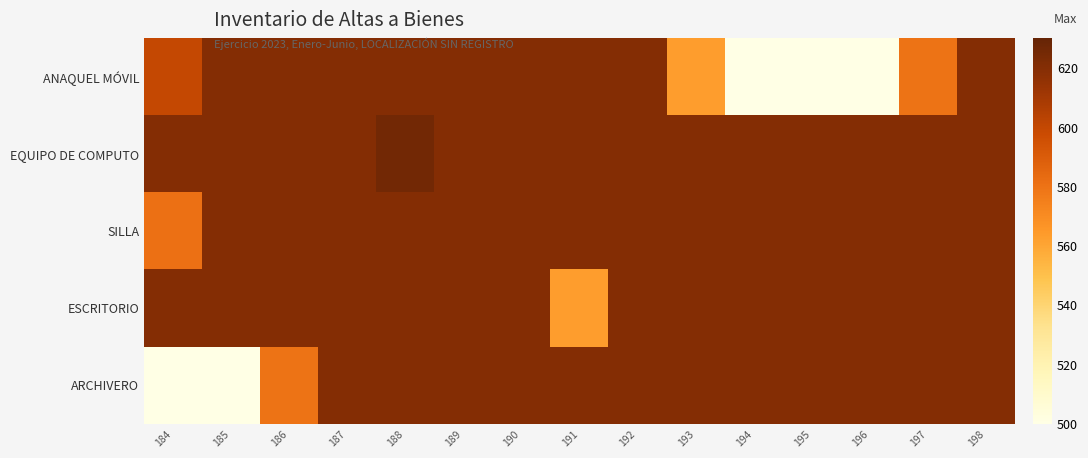

Reading left to right, transcribe all the data shown in this chart.

ANAQUEL MÓVIL: 184=600.0	185=620.0	186=620.0	187=620.0	188=620.0	189=620.0	190=620.0	191=620.0	192=620.0	193=563.3	194=500.0	195=500.0	196=500.0	197=580.0	198=620.0
EQUIPO DE COMPUTO: 184=620.0	185=620.0	186=620.0	187=620.0	188=625.5	189=620.0	190=620.0	191=620.0	192=620.0	193=620.0	194=620.0	195=620.0	196=620.0	197=620.0	198=620.0
SILLA: 184=581.1	185=620.0	186=620.0	187=620.0	188=620.0	189=620.0	190=620.0	191=620.0	192=620.0	193=620.0	194=620.0	195=620.0	196=620.0	197=620.0	198=620.0
ESCRITORIO: 184=620.0	185=620.0	186=620.0	187=620.0	188=620.0	189=620.0	190=620.0	191=563.3	192=620.0	193=620.0	194=620.0	195=620.0	196=620.0	197=620.0	198=620.0
ARCHIVERO: 184=500.0	185=500.0	186=580.0	187=620.0	188=620.0	189=620.0	190=620.0	191=620.0	192=620.0	193=620.0	194=620.0	195=620.0	196=620.0	197=620.0	198=620.0